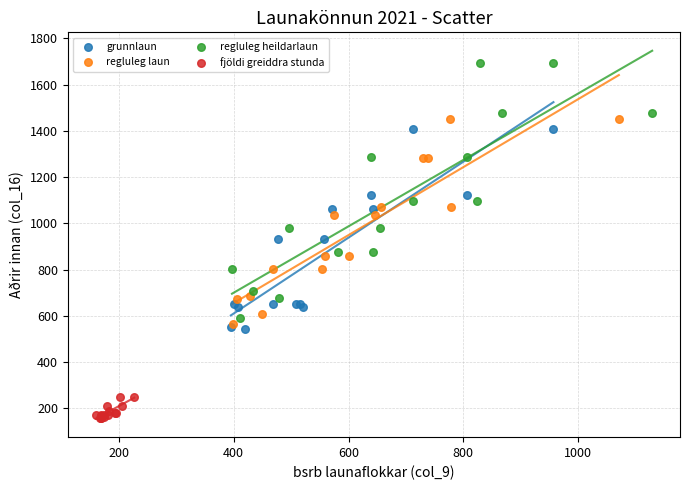

What are all the series names shown in the legend?

grunnlaun, regluleg laun, regluleg heildarlaun, fjöldi greiddra stunda